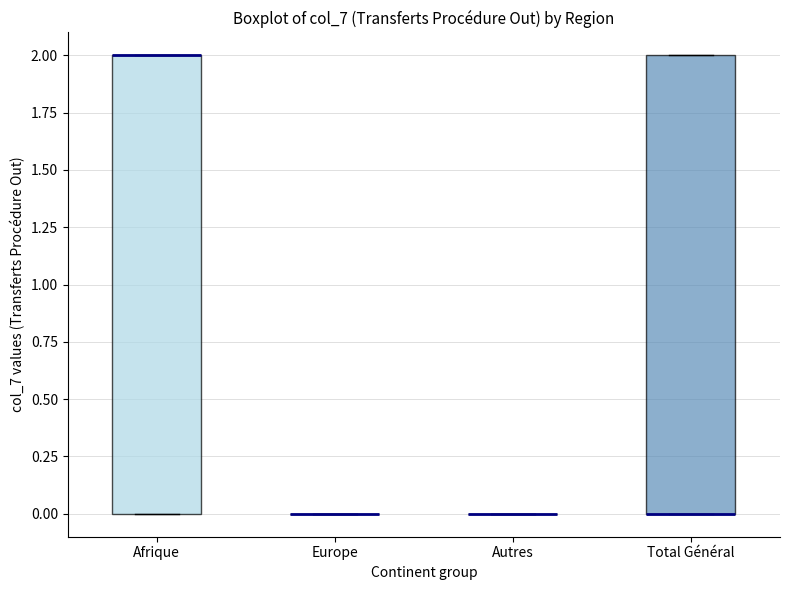

Reading left to right, transcribe this box plot: for each box, give where its median line is, the range the box spans, and where its two whiskers end, as read against the y-axis. The values are not printed on the chart, so give them approximately, as read against the axis.

Afrique: median 2 (drawn on the box's upper edge), box 0 to 2, whiskers 0 to 2
Europe: box collapsed to a line at 0, whiskers 0 to 0
Autres: box collapsed to a line at 0, whiskers 0 to 0
Total Général: median 0 (drawn on the box's lower edge), box 0 to 2, whiskers 0 to 2